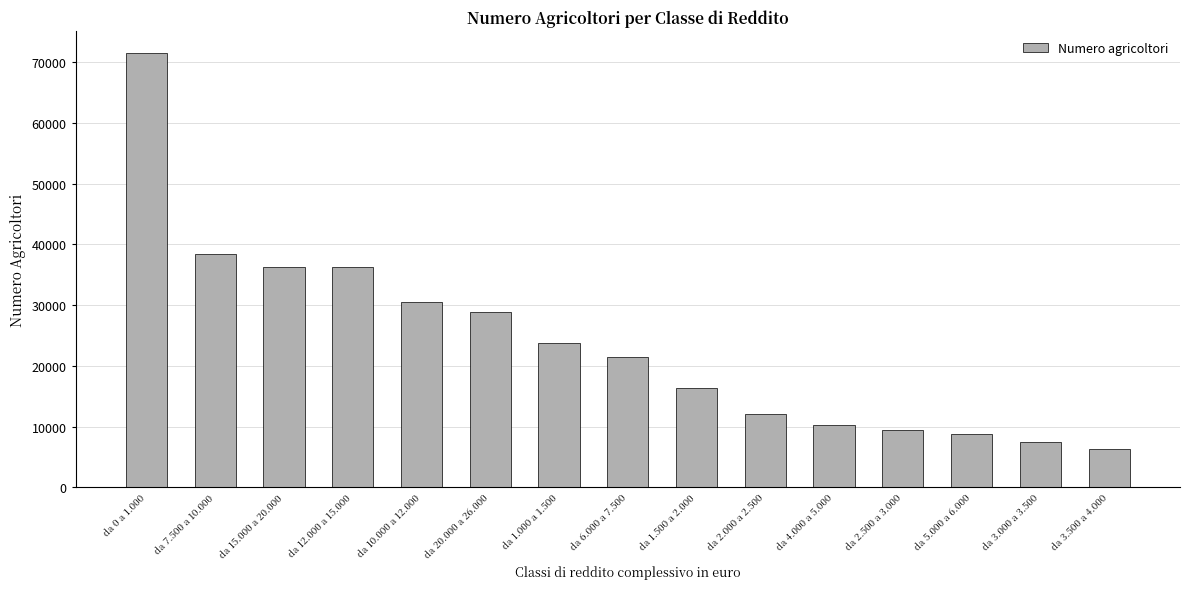

Between da 2.500 a 3.000 and da 10.000 a 12.000, which is larger?

da 10.000 a 12.000